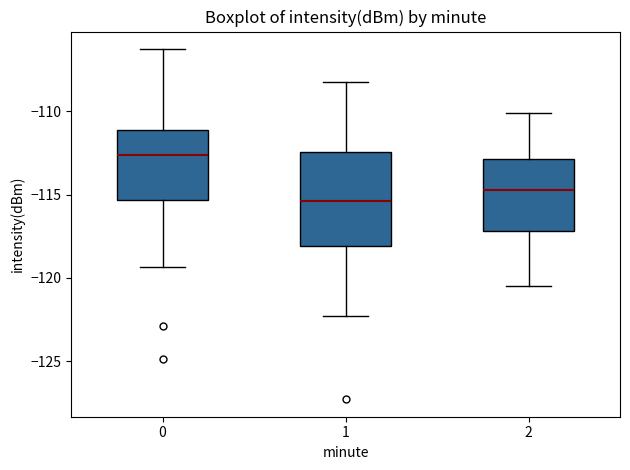

Comparing the boxes themselves (not the whiskers), which one is the tallest?

1